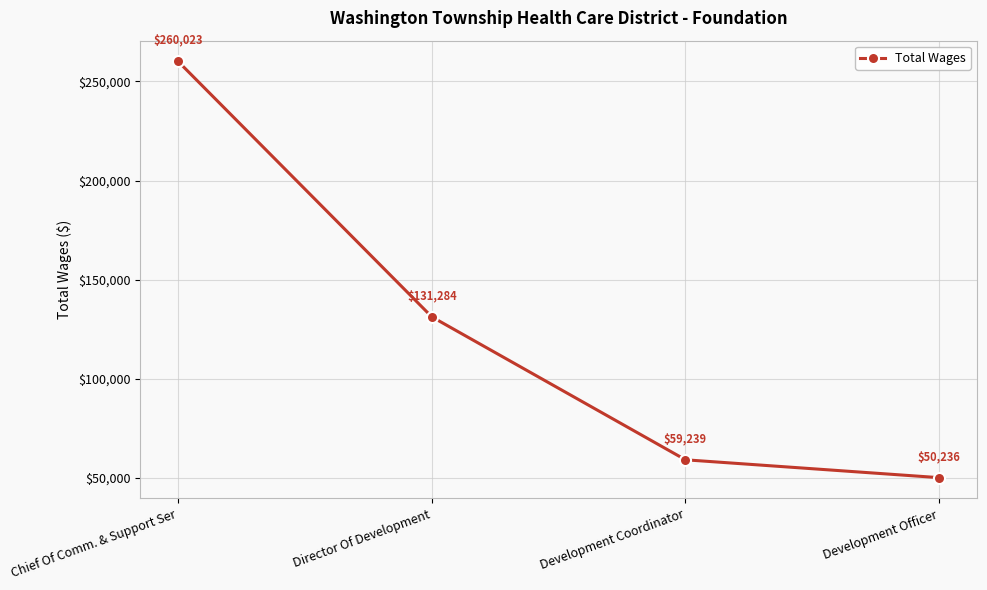

Is this an area chart (filled region under the line)?

No